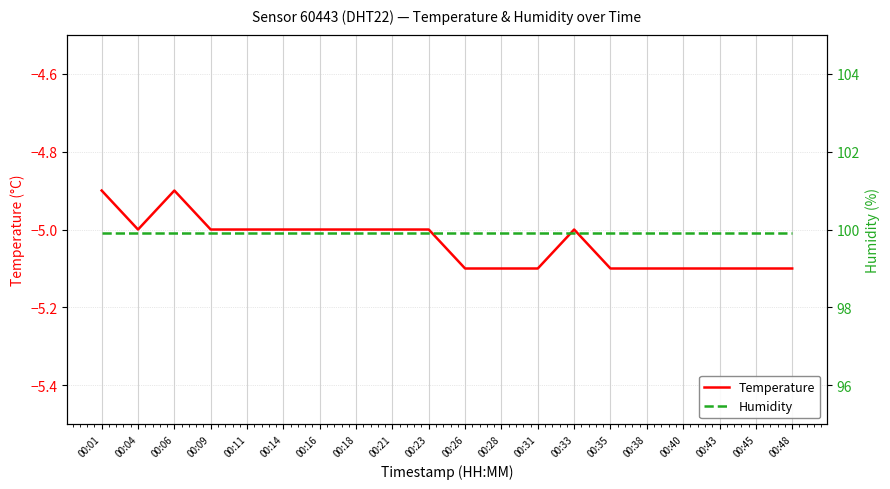

Which series has the widest spread of values?

Temperature